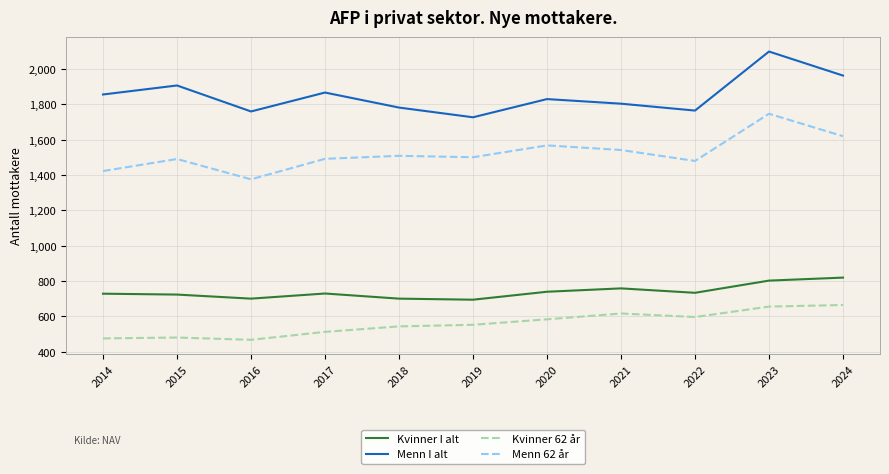

The Menn 62 år series shows 313 at 2014. True or false?

False